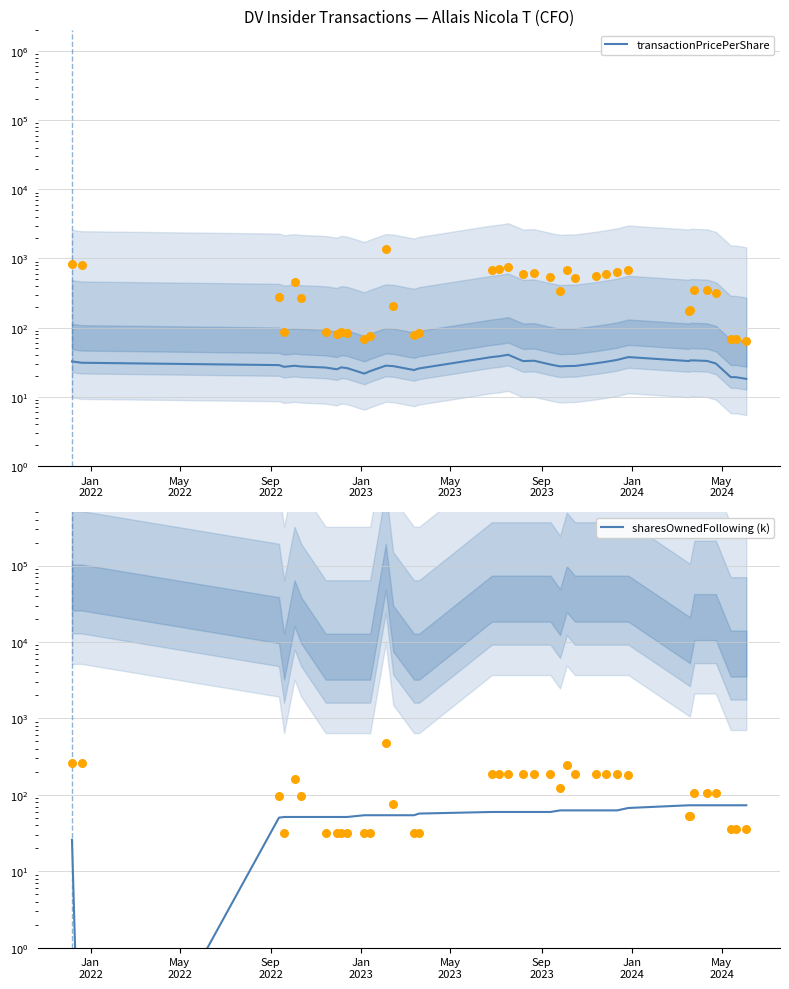

Is the value of transactionPricePerShare at 36 greater than the value of sharesOwnedFollowing (k) at May
2024?

No